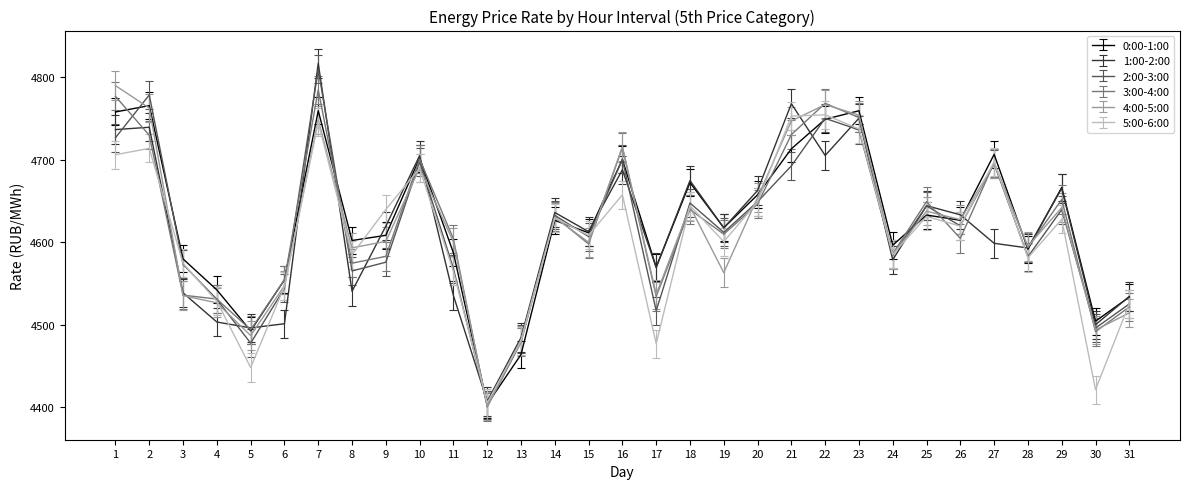

At which category is the sum across all series the highest?

7